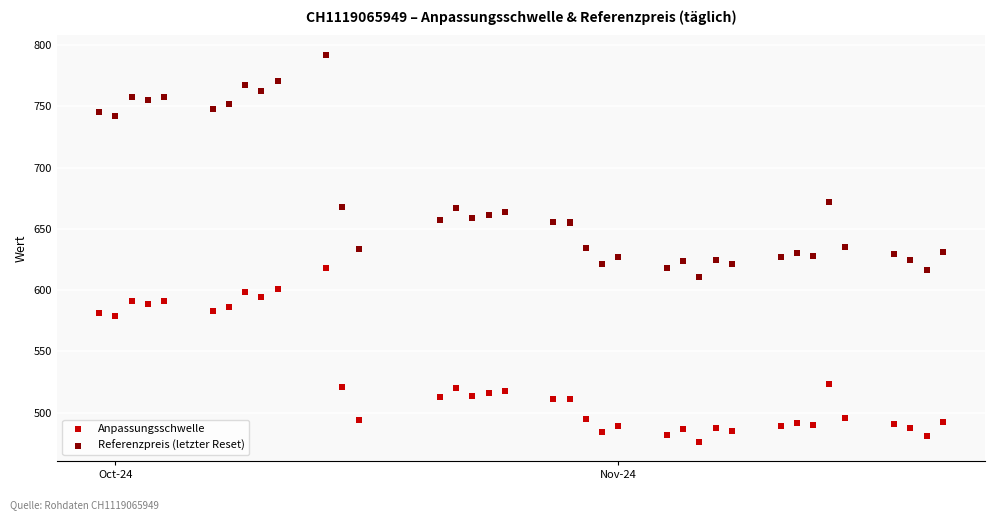

What are all the series names shown in the legend?

Anpassungsschwelle, Referenzpreis (letzter Reset)